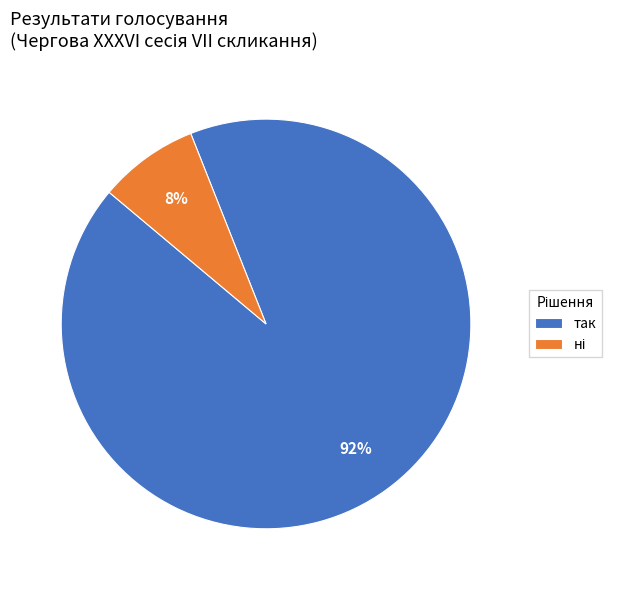

Is it true that так is 99% of the pie?

False